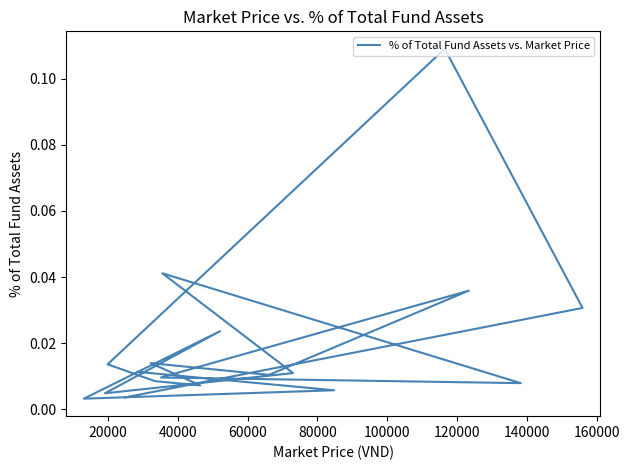

How many lines are shown in the chart?

1